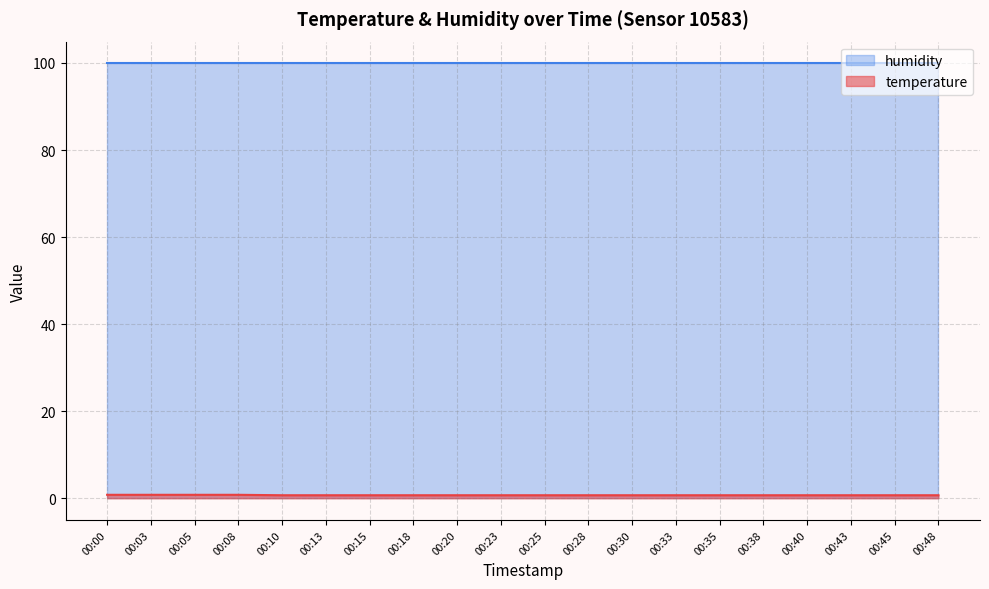

The value of humidity at 00:03 is 161.0. True or false?

False